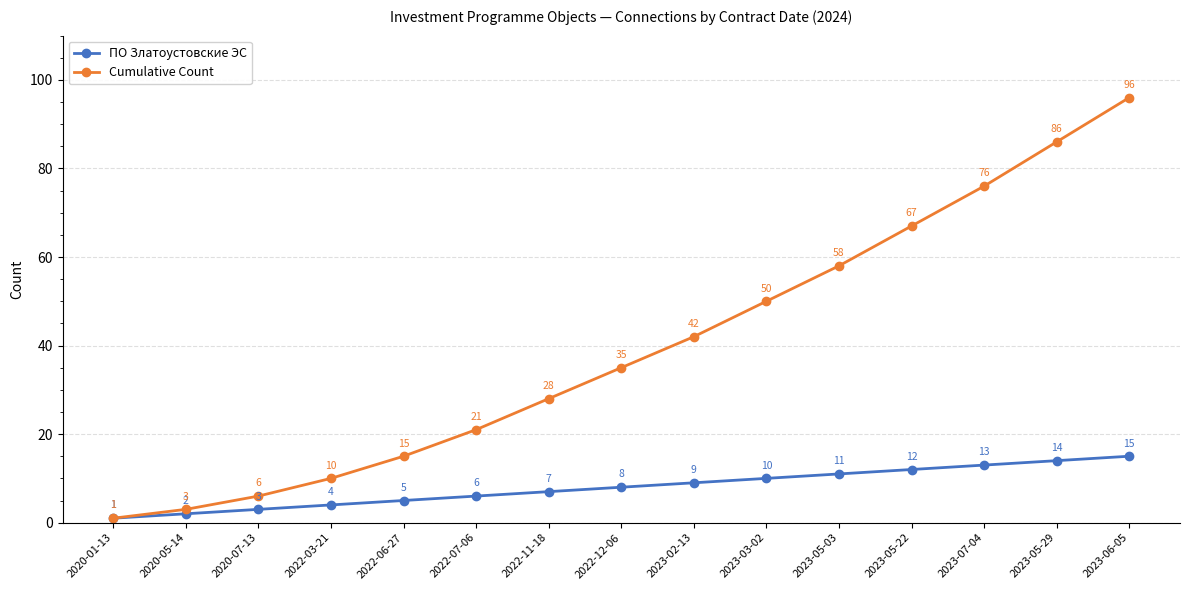

At which category does the chart reach its peak across all series?

2023-06-05